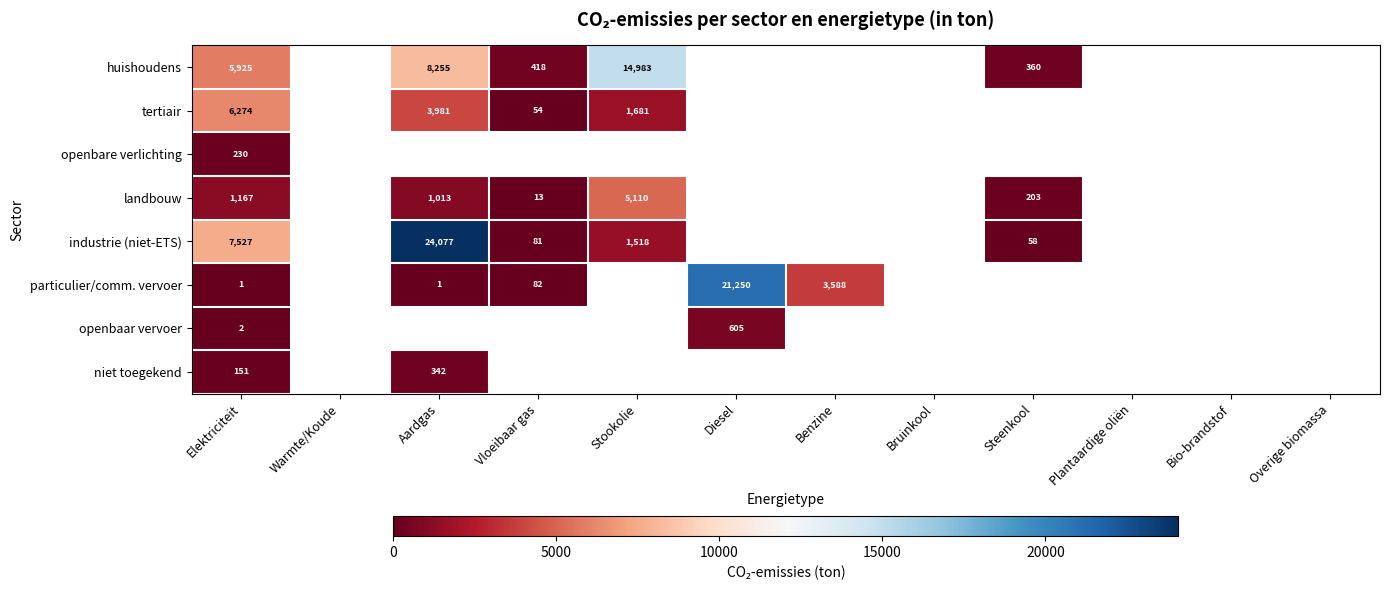

Where is tertiair nearest to the value 3163?

Aardgas